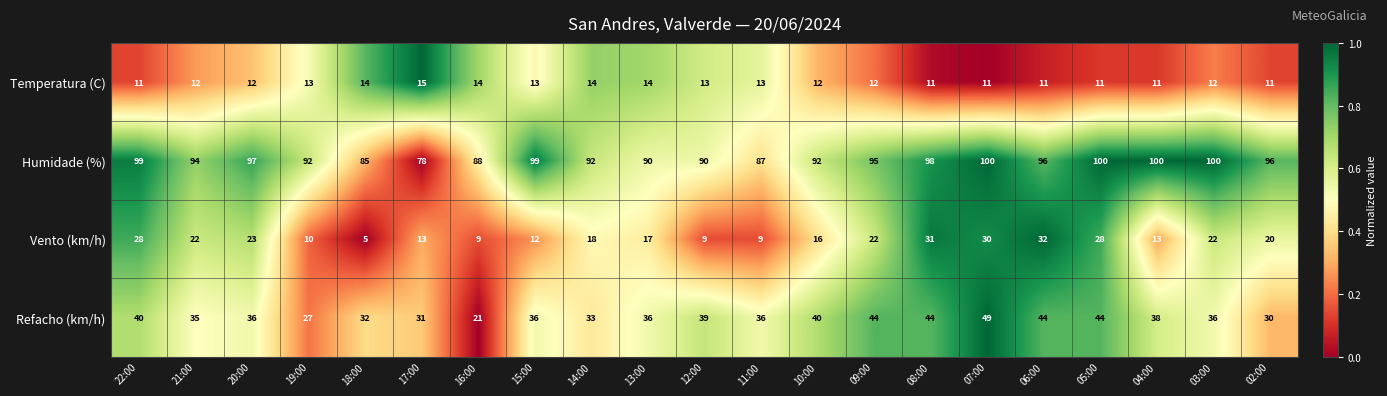

At 08:00, list the series in order from smallest to largest.

Temperatura (C), Vento (km/h), Refacho (km/h), Humidade (%)